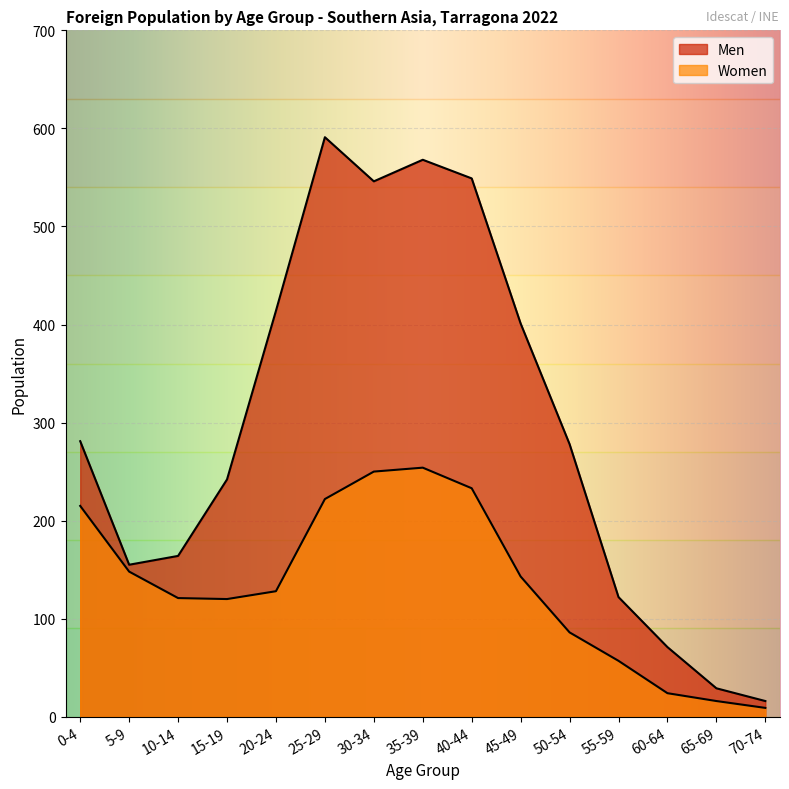

Where does the Men series first go above 278?

0-4